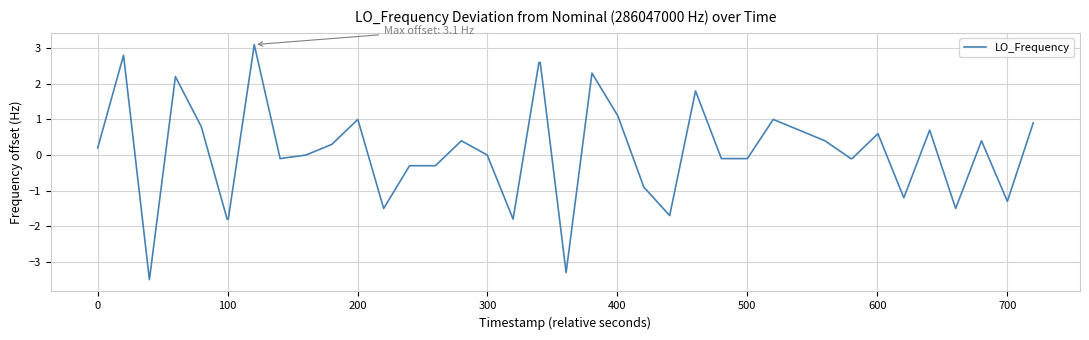

What is the difference between the maximum and minimum values?

6.6